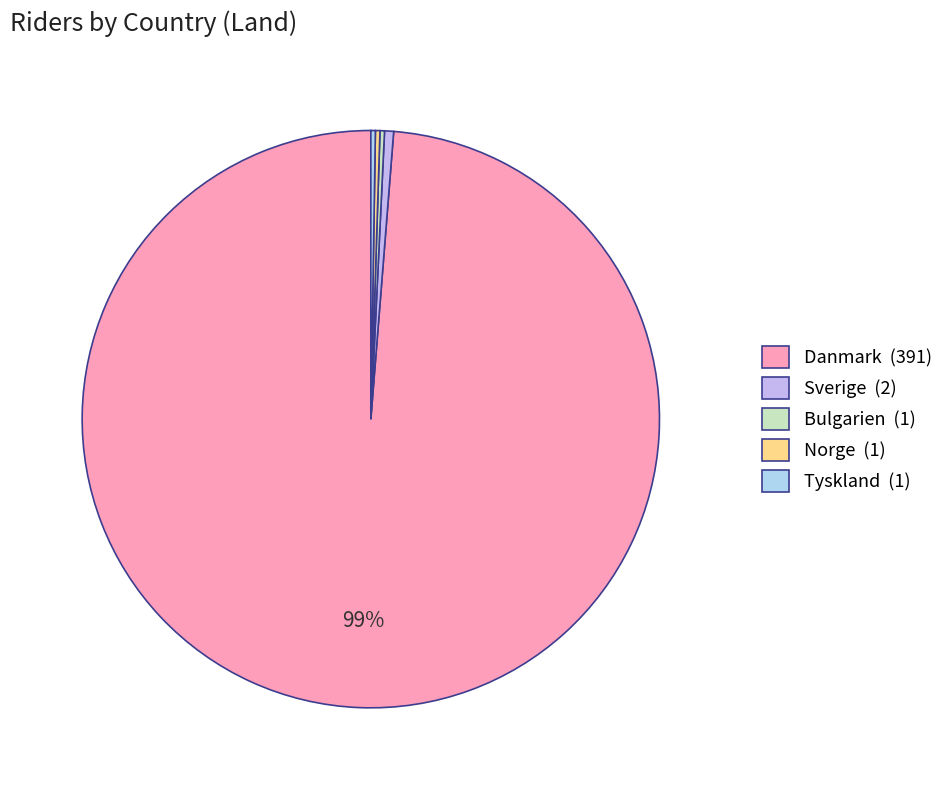

Is it true that Bulgarien is 0% of the pie?

True